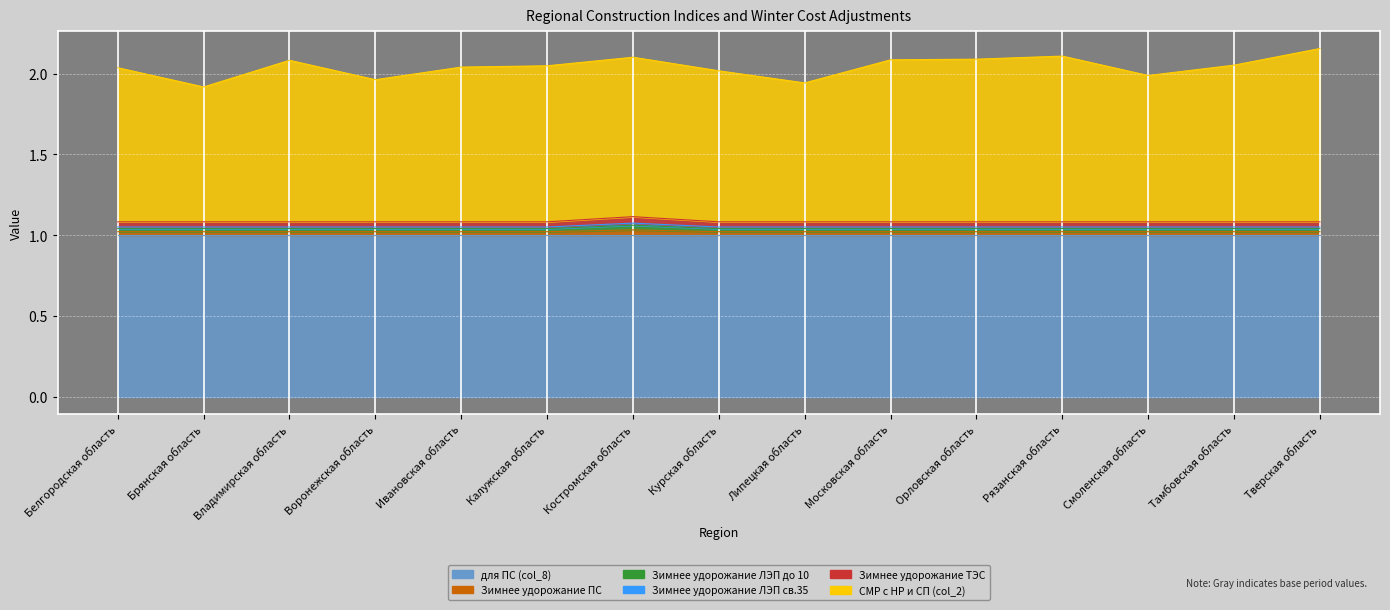

Where is the first local maximum for СМР с НР и СП (col_2)?

Владимирская область